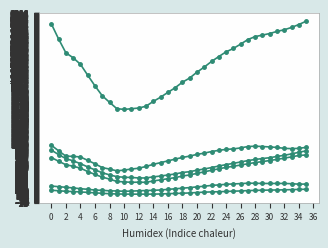

True or false: Midwest Region has a value of 410 at 12.

True